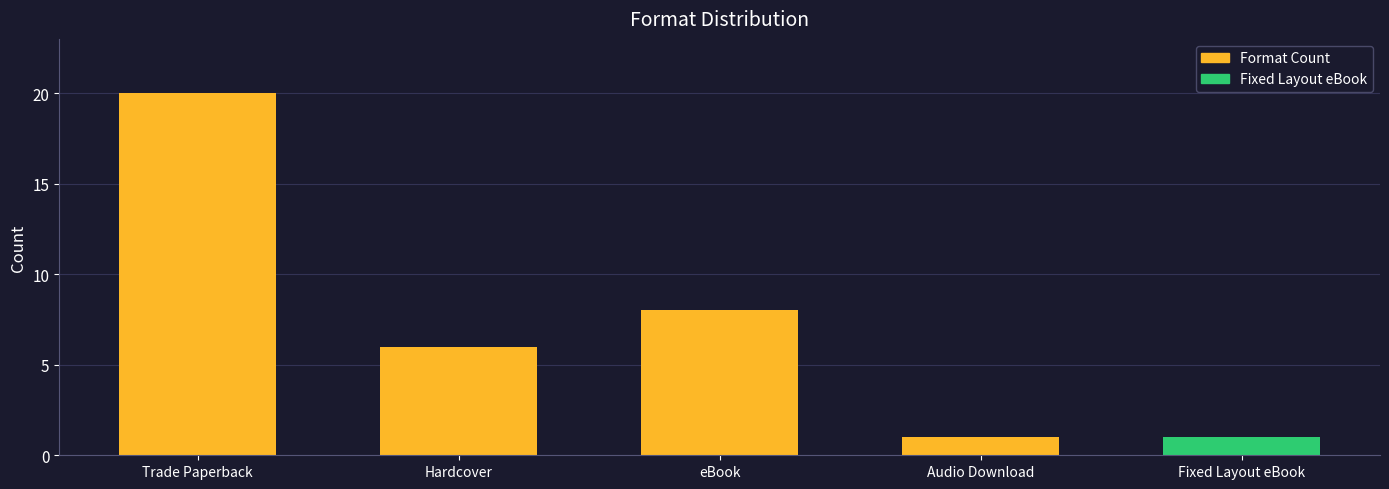

What is the approximate value at Trade Paperback, to the nearest 10?

20